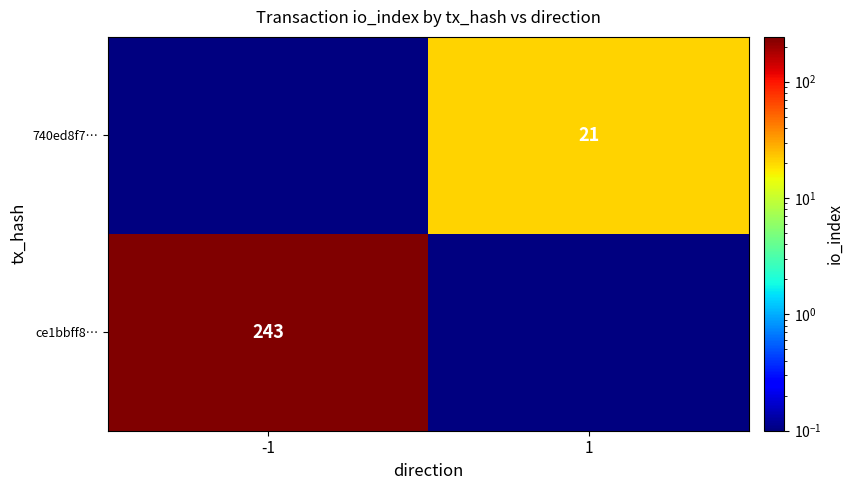

Is the value of ce1bbff8… at -1 greater than the value of 740ed8f7… at 1?

Yes